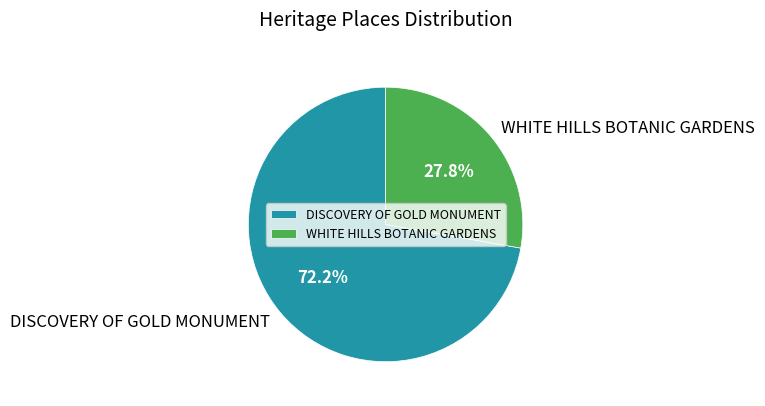

To the nearest percent, what portion does DISCOVERY OF GOLD MONUMENT represent?

72%